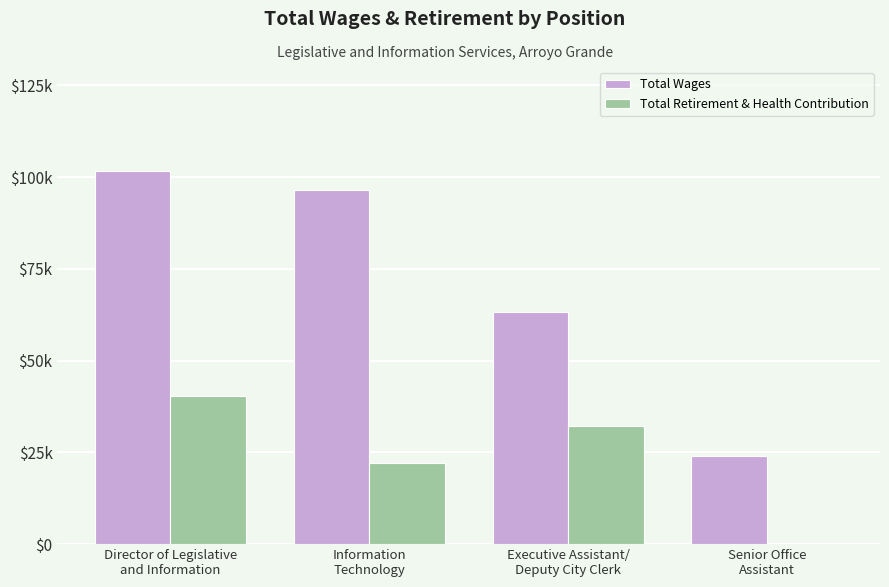

At which category is the sum across all series the highest?

Director of Legislative
and Information